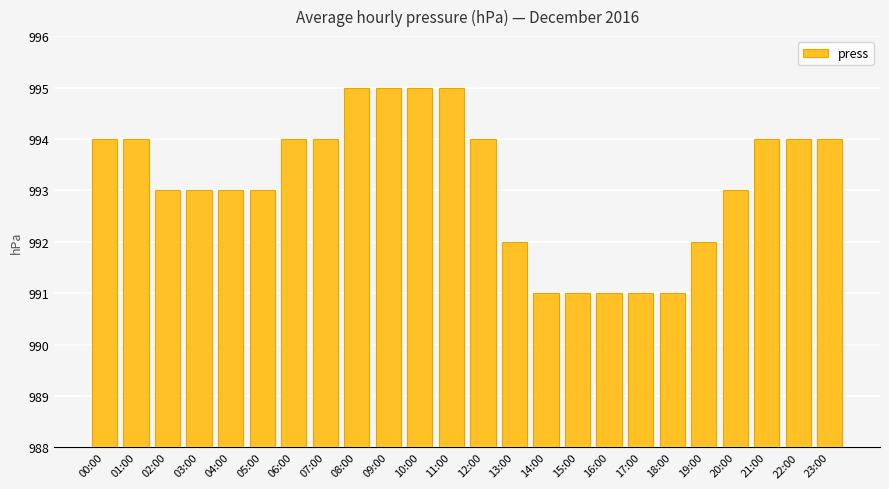

True or false: the data shows 446 at 11:00.

False